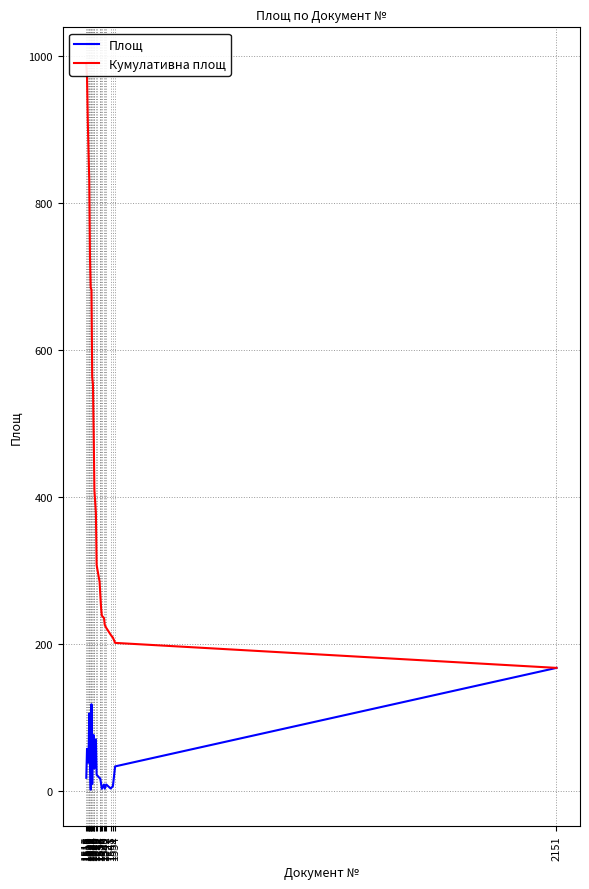

At which category does Площ reach its first local valley?

1518